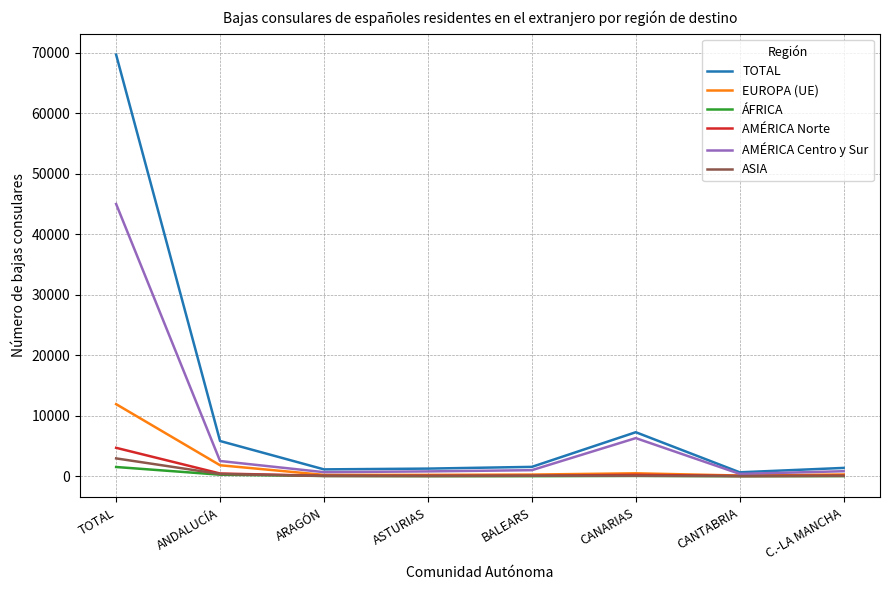

Which label corresponds to the largest value in the chart?

TOTAL